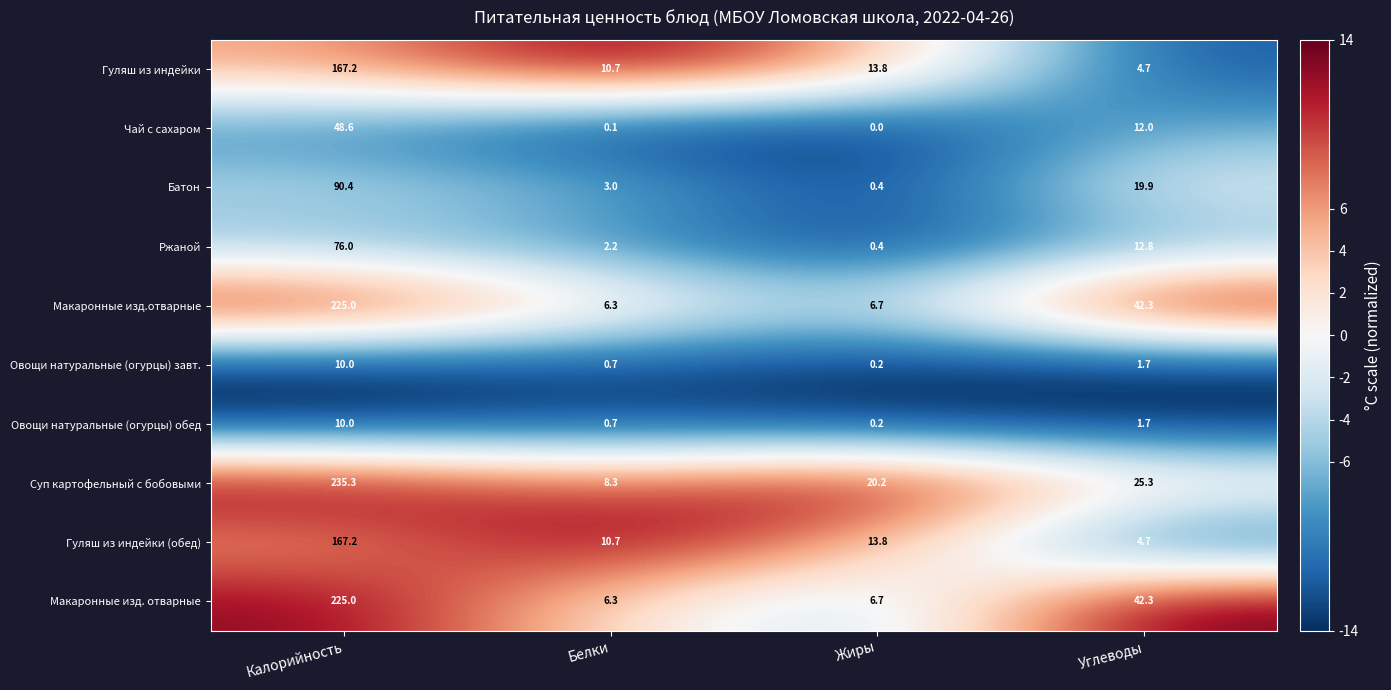

What is the minimum value shown in the chart?

0.0